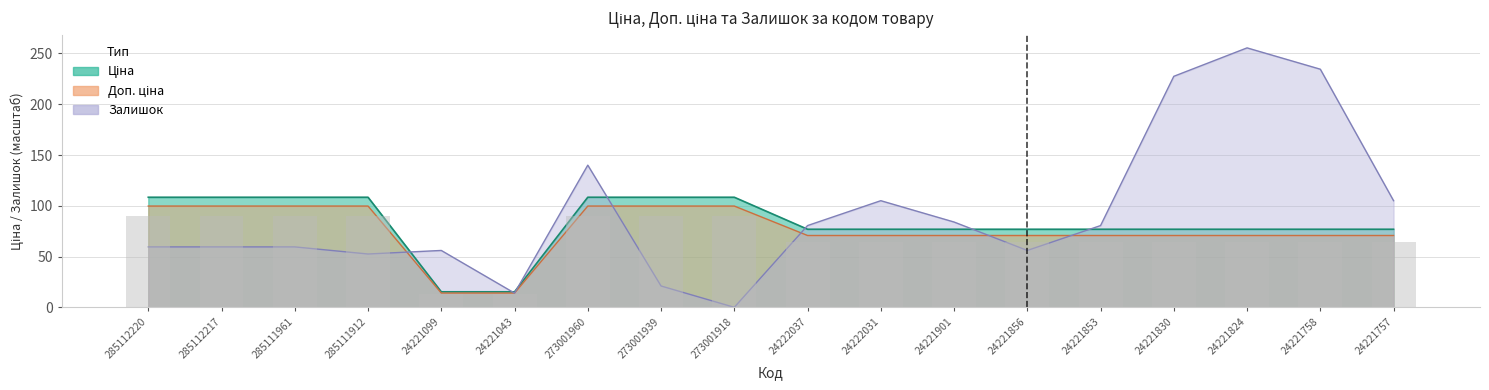

What is the lowest value of the Ціна series?

15.3